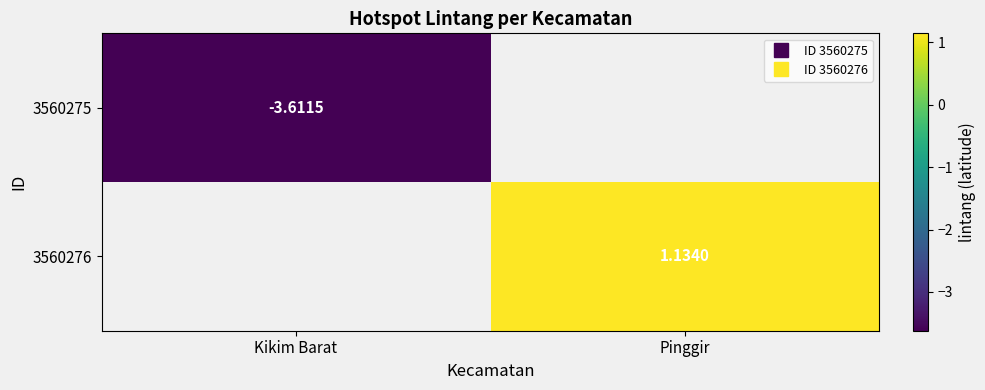

Where is 3560275 nearest to the value -3?

Kikim Barat